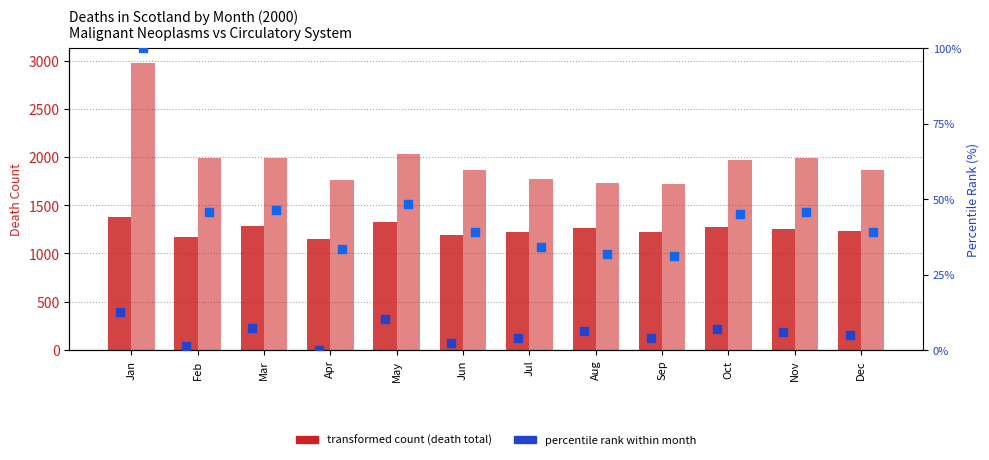

Which series contains the highest Y value?

Circulatory System (count)